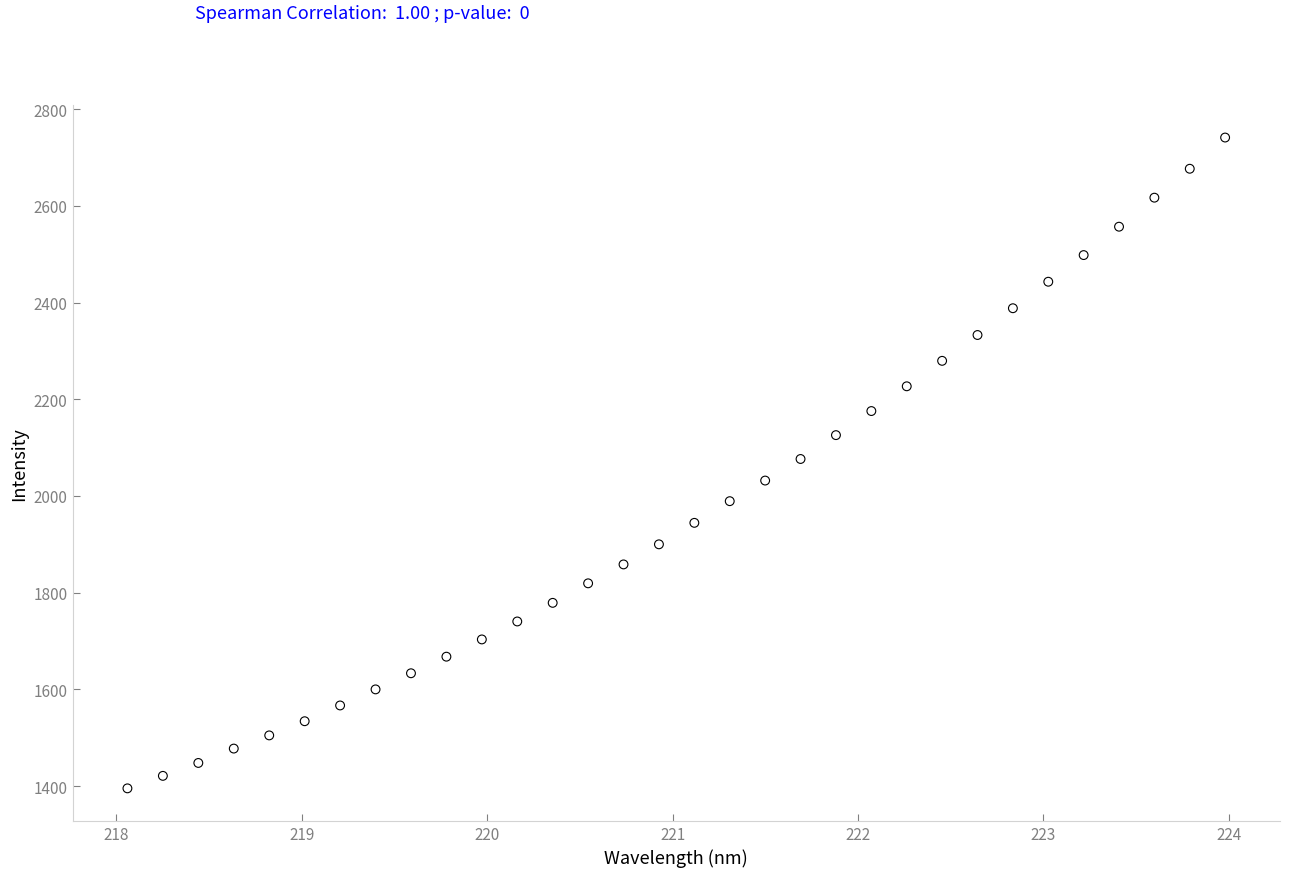

What is the range of X values (max minus min)?

5.9